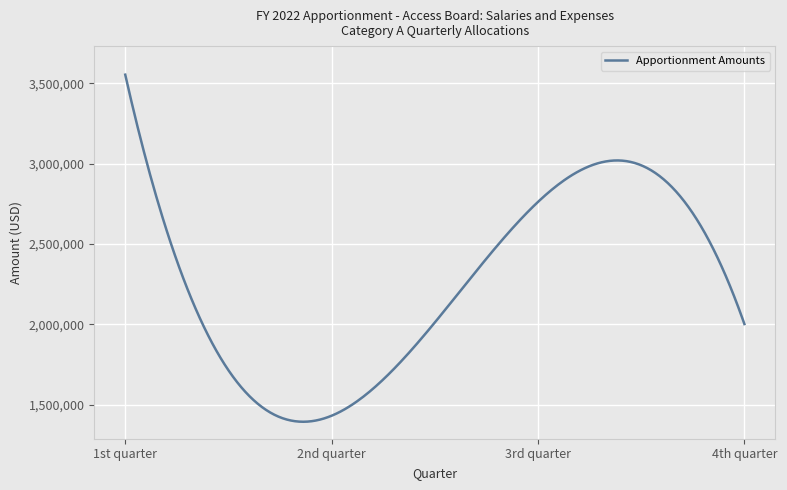

What is the minimum value shown in the chart?

1394068.1